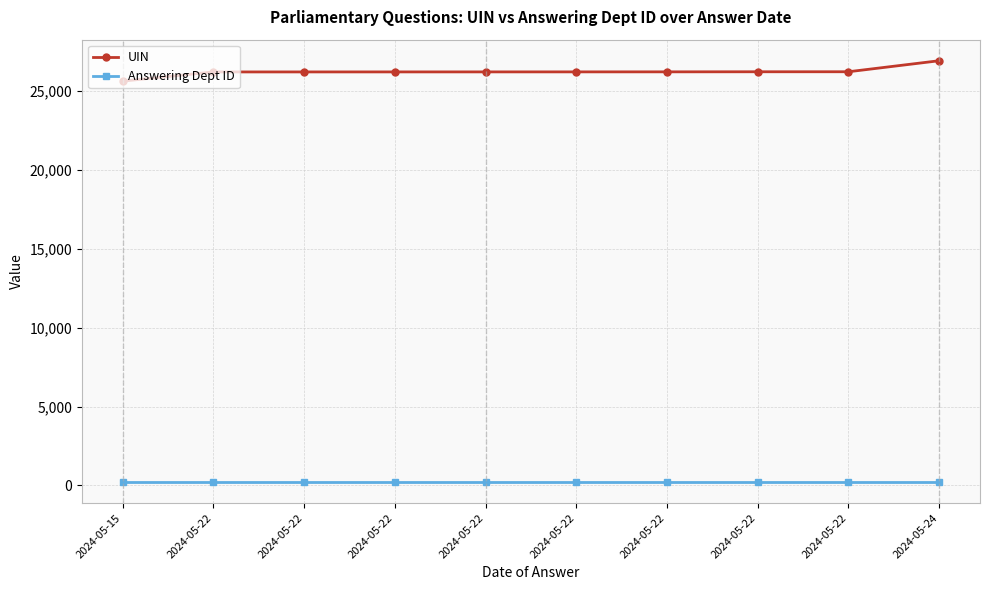

What are all the series names shown in the legend?

UIN, Answering Dept ID